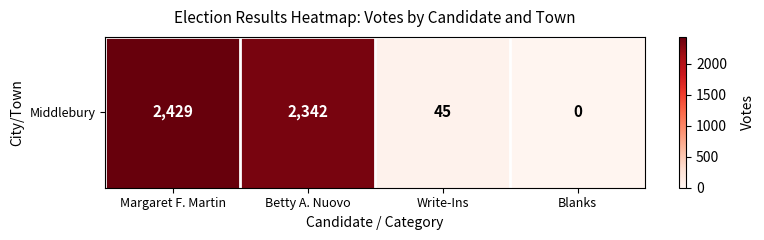

Which label corresponds to the largest value in the chart?

Margaret F. Martin